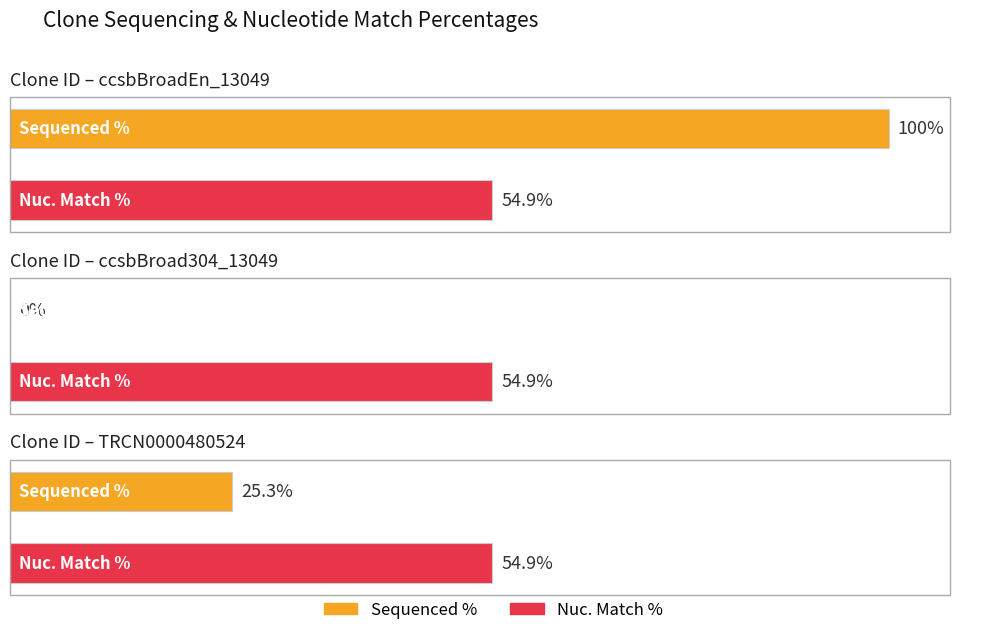

Is the value of Nuc. Match % at ccsbBroadEn_13049 greater than the value of Sequenced % at ccsbBroadEn_13049?

No